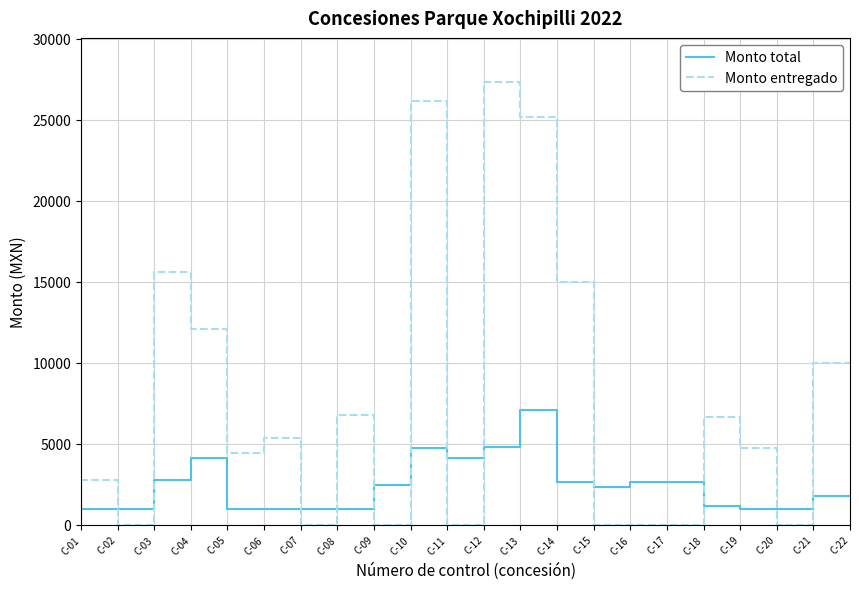

Reading left to right, what are all the values shown in this chart?

Monto total: C-01=940.5	C-02=940.5	C-03=940.5	C-04=2747.0	C-05=4112.0	C-06=940.5	C-07=940.5	C-08=940.5	C-09=940.5	C-10=2463.0	C-11=4699.5	C-12=4112.0	C-13=4817.0	C-14=7050.0	C-15=2637.0	C-16=2350.0	C-17=2637.0	C-18=2637.0	C-19=1175.0	C-20=940.5	C-21=940.5	C-22=1762.5
Monto entregado: C-01=0.0	C-02=2749.7	C-03=0.0	C-04=15575.5	C-05=12053.5	C-06=4392.1	C-07=5332.6	C-08=0.0	C-09=6783.2	C-10=0.0	C-11=26169.2	C-12=0.0	C-13=27312.4	C-14=25156.1	C-15=14951.8	C-16=0.0	C-17=0.0	C-18=0.0	C-19=6662.2	C-20=4702.5	C-21=0.0	C-22=9993.4